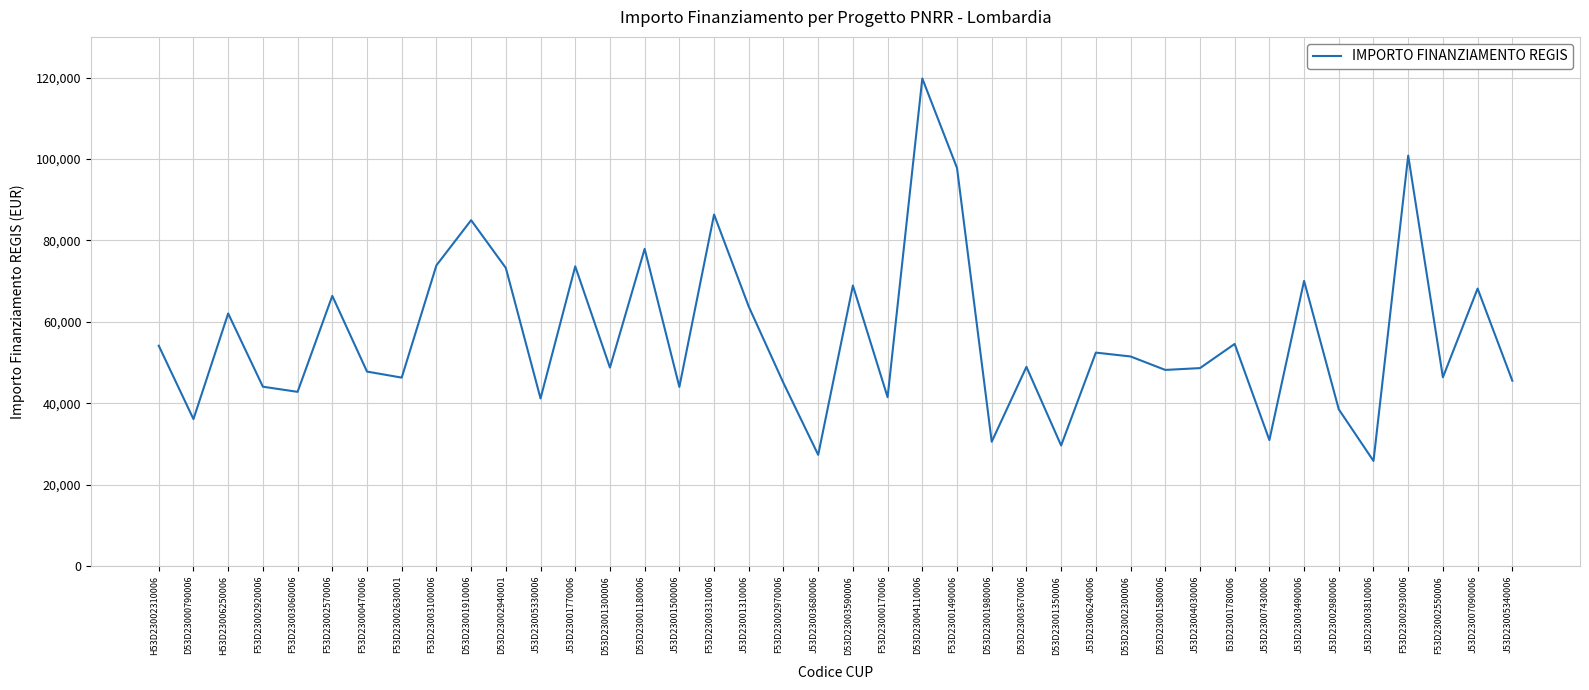

Which category has the lowest value across all series?

J53D23003810006